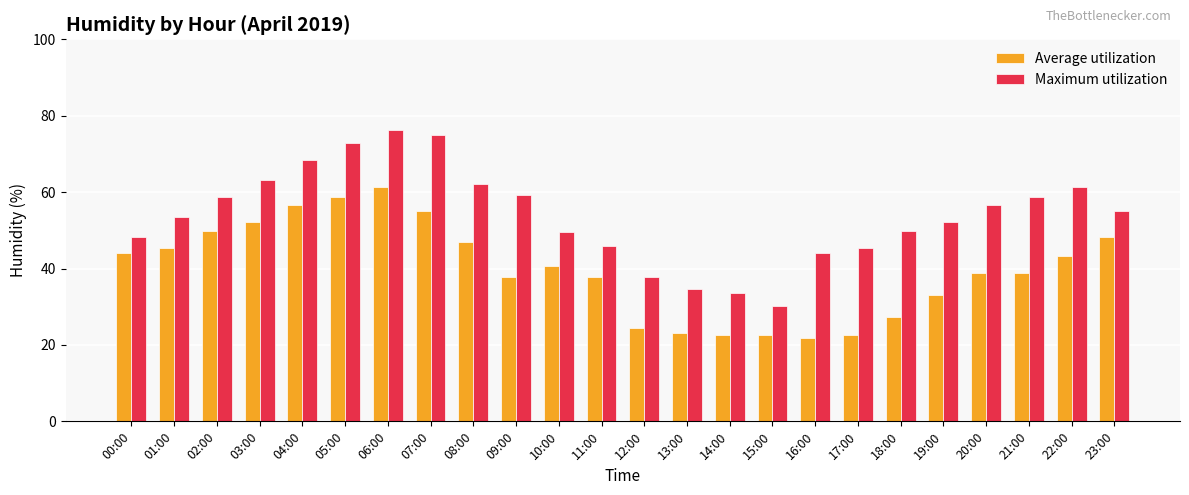

Between 16:00 and 19:00, which series saw the biggest shift?

Average utilization